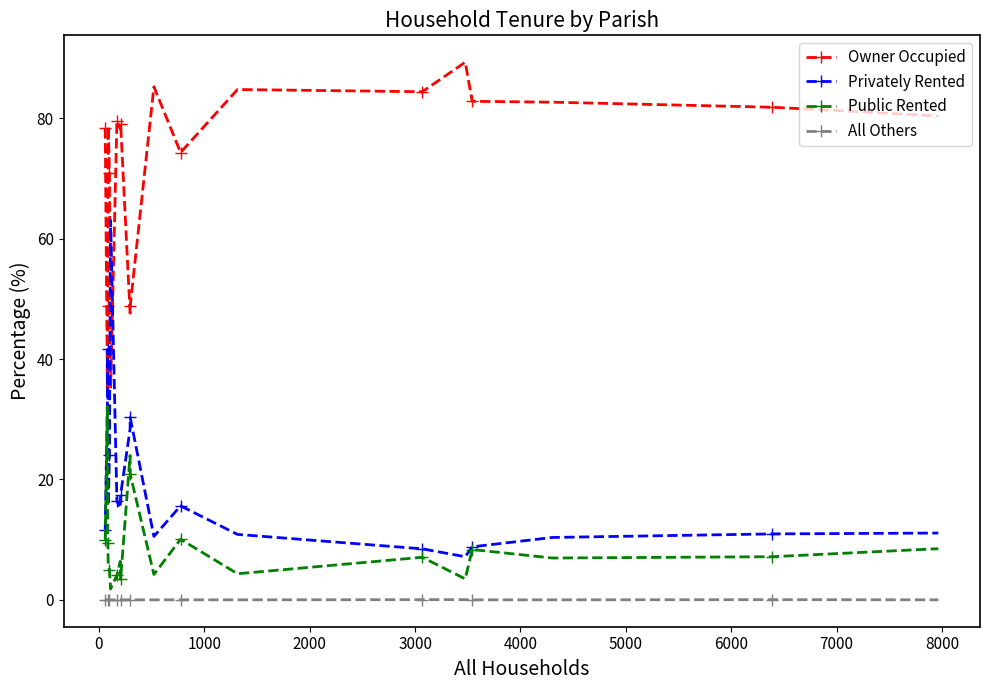

What is the value of the Public Rented point at the 10th from the left?

24.0